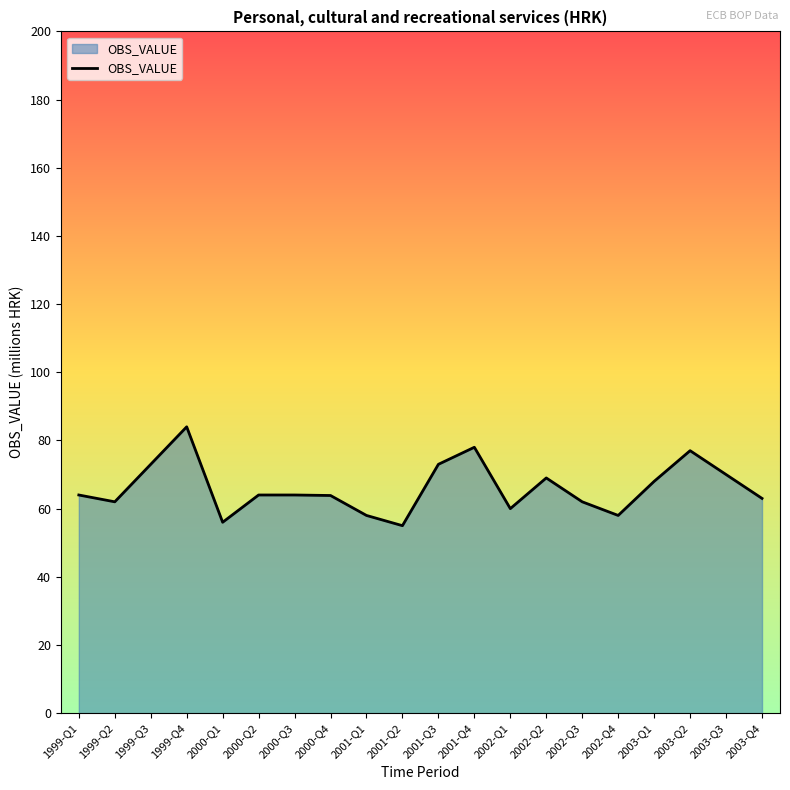

The chart shows a value of 64.0 at 2000-Q2. True or false?

True